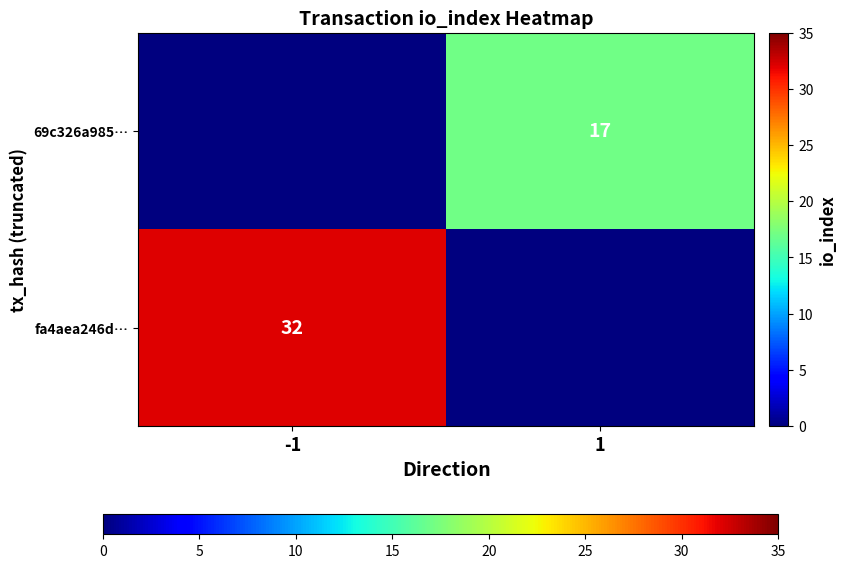

Is it true that fa4aea246d… equals 32 at -1?

True